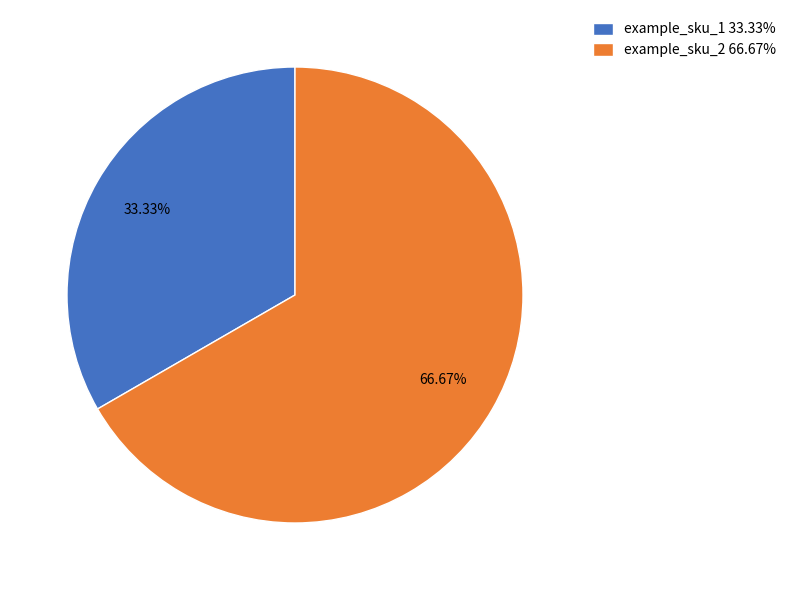

What is the total percentage of example_sku_1 and example_sku_2?

100.0%